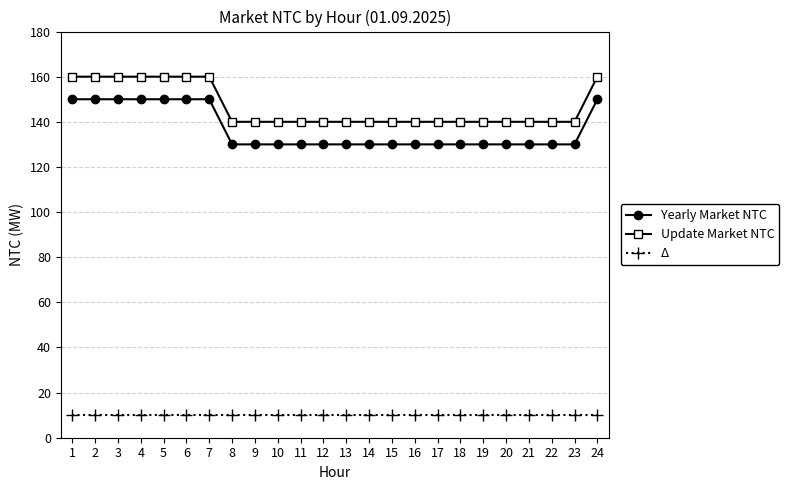

Reading right to left, extract all data points from this chart.

Yearly Market NTC: 150	130	130	130	130	130	130	130	130	130	130	130	130	130	130	130	130	150	150	150	150	150	150	150
Update Market NTC: 160	140	140	140	140	140	140	140	140	140	140	140	140	140	140	140	140	160	160	160	160	160	160	160
Δ: 10	10	10	10	10	10	10	10	10	10	10	10	10	10	10	10	10	10	10	10	10	10	10	10